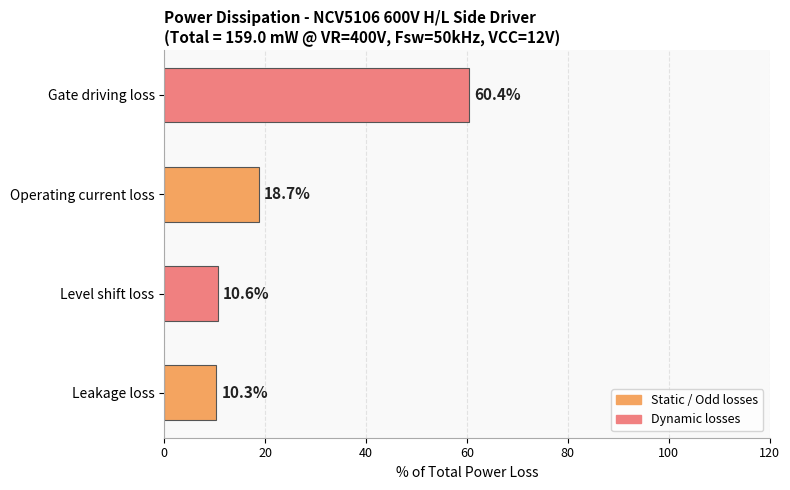

How many data points are less than 18?

2